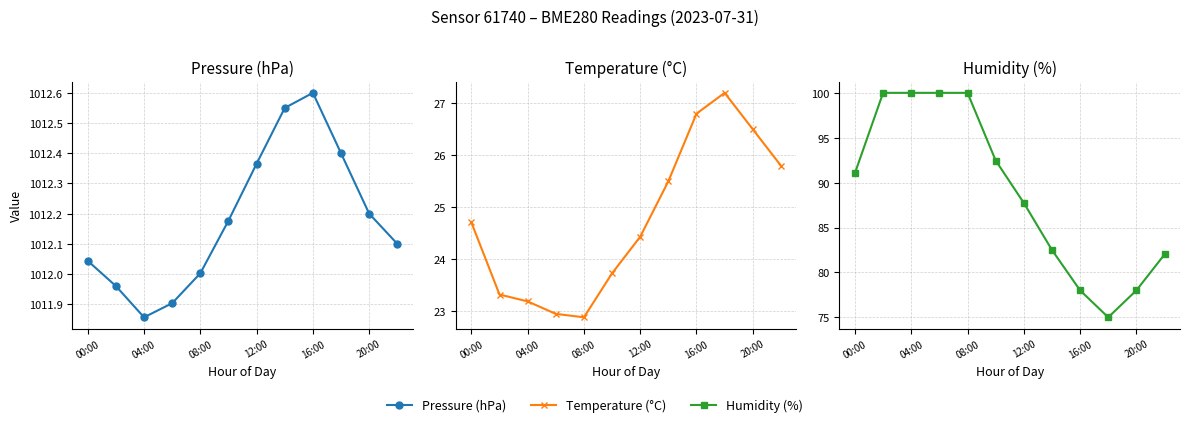

Where does the Temperature (°C) series first go above 24?

00:00